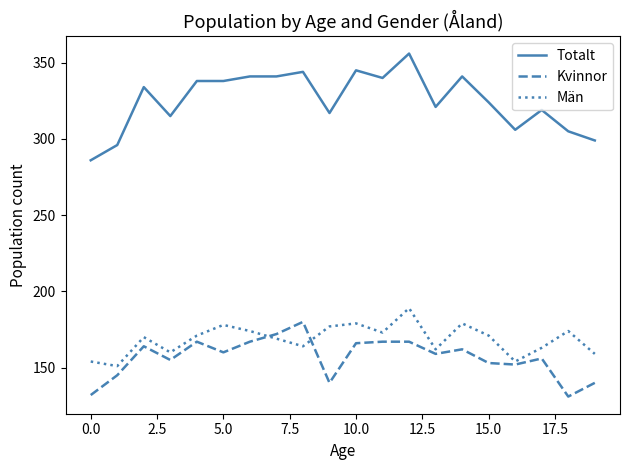

What is the minimum value for Män?

151